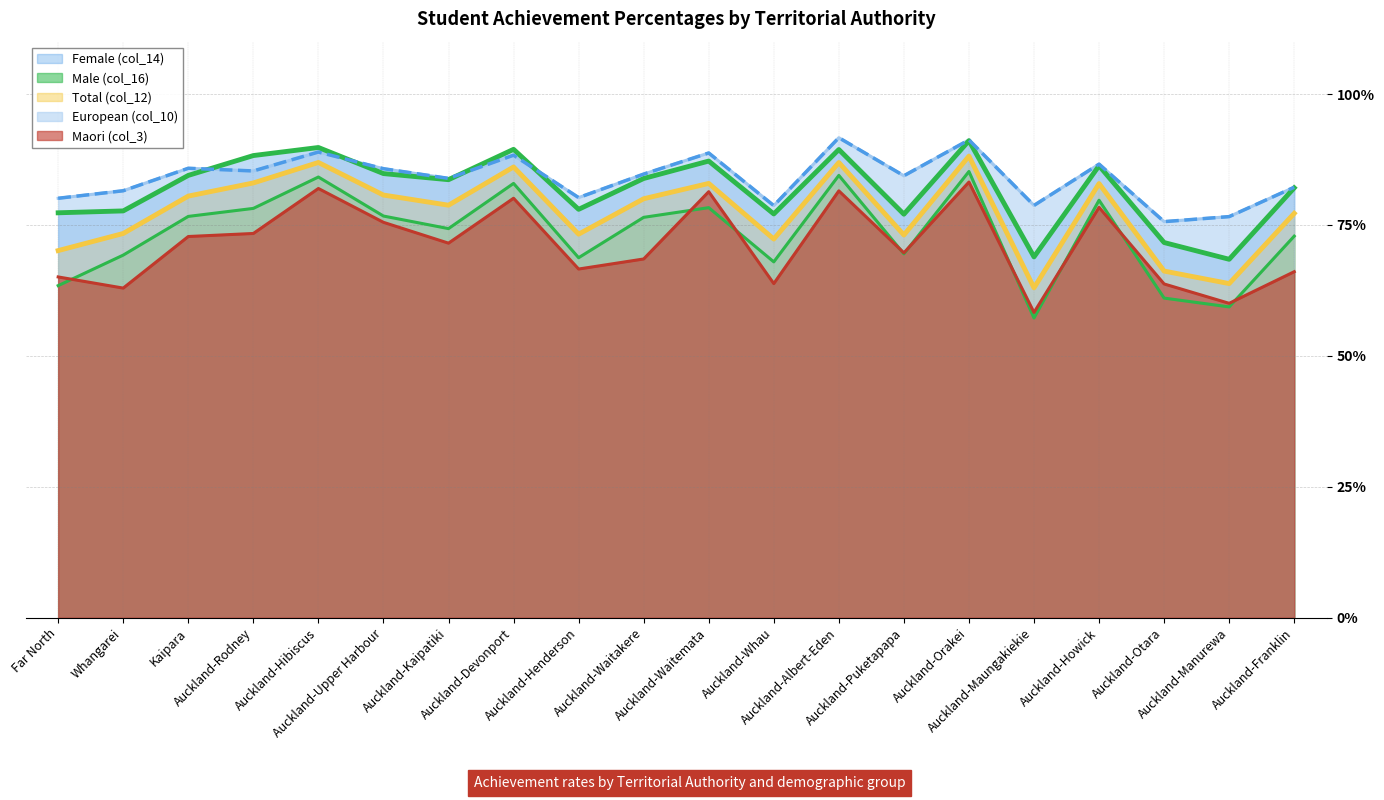

How many lines are shown in the chart?

5